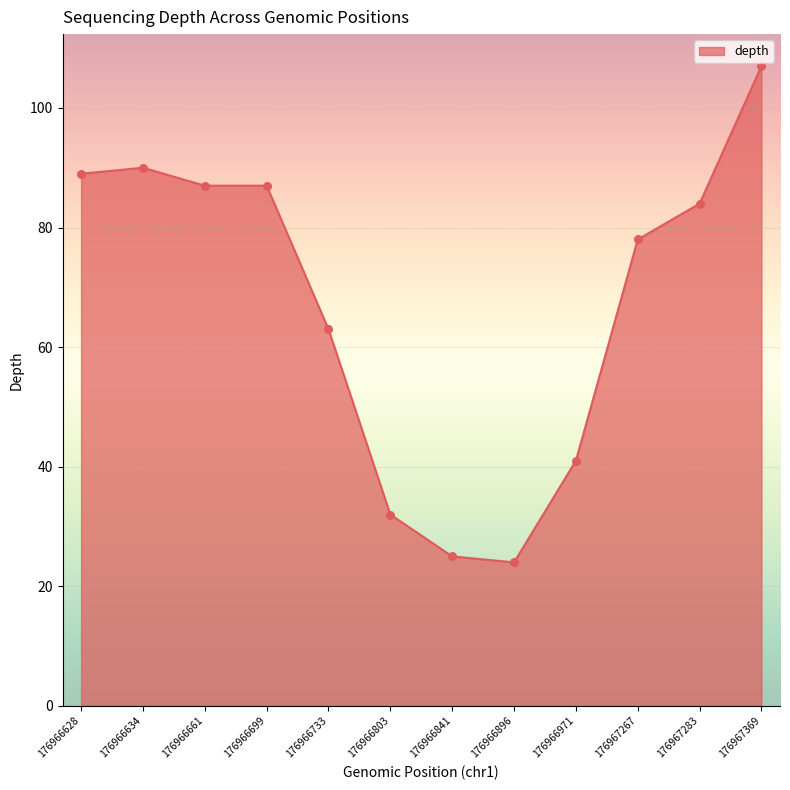

Between 176966971 and 176967369, which is larger?

176967369